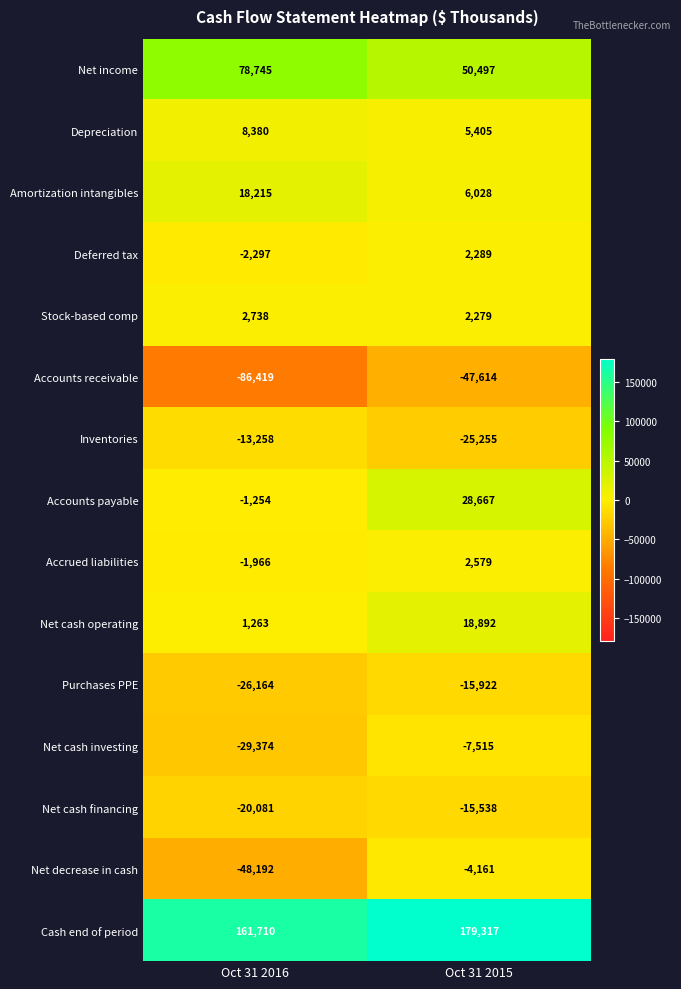

What is the difference between the maximum and minimum values in the Deferred tax series?

4586